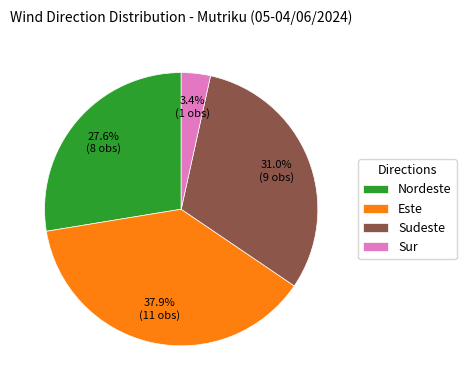

Which category has the biggest portion of the pie?

Este